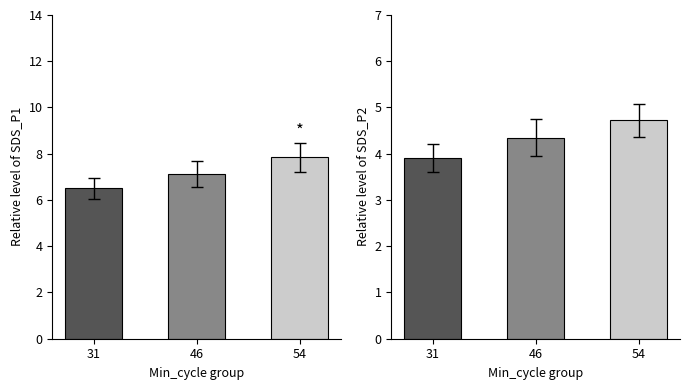

What is the difference between the highest and lowest values at 54?

3.1